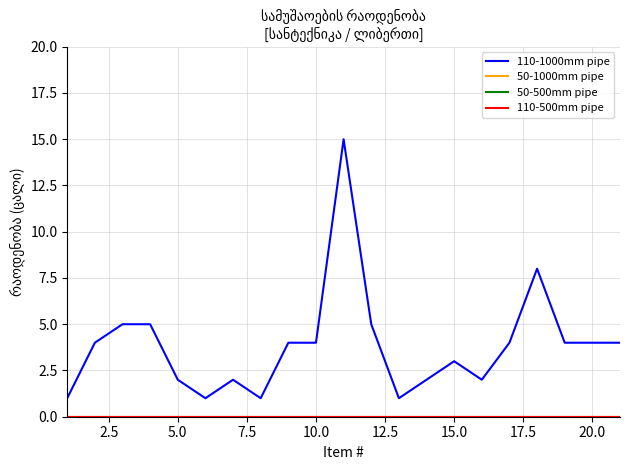

True or false: 110-1000mm pipe and 110-500mm pipe cross at least once.

False